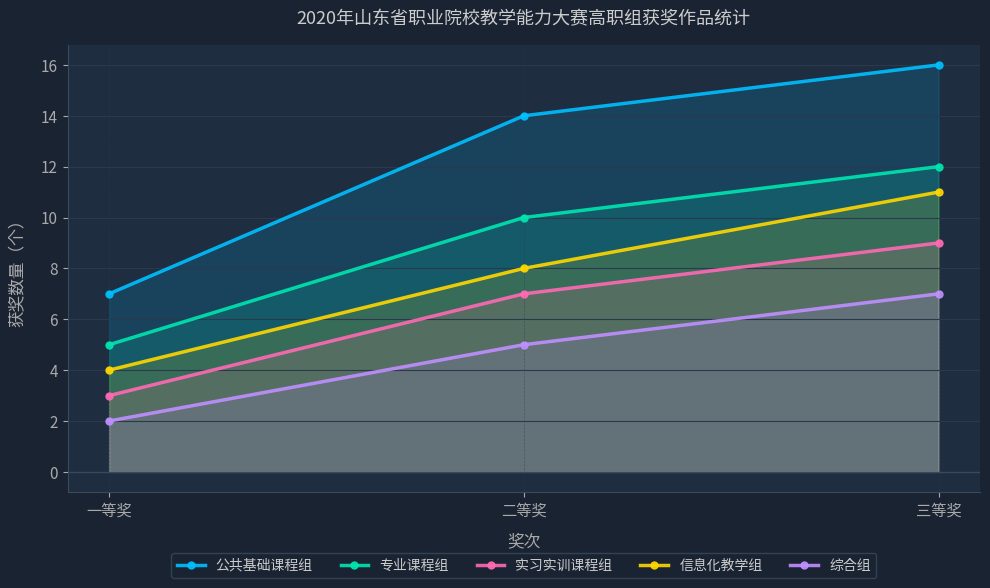

Between 一等奖 and 二等奖, which is larger?

二等奖